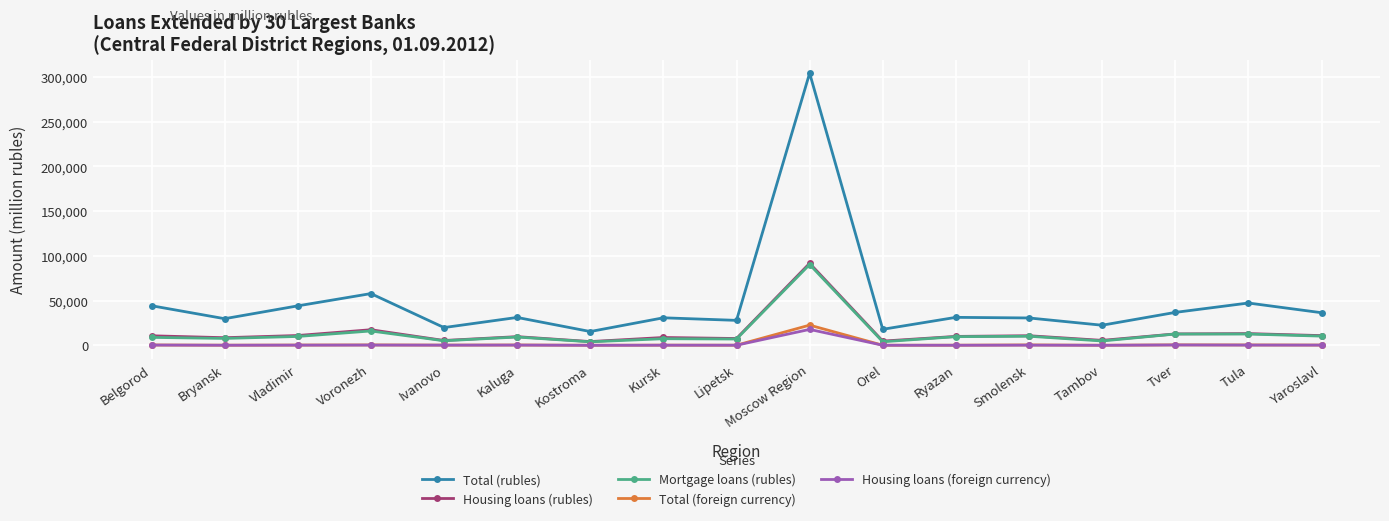

What is the minimum value for Total (foreign currency)?

87